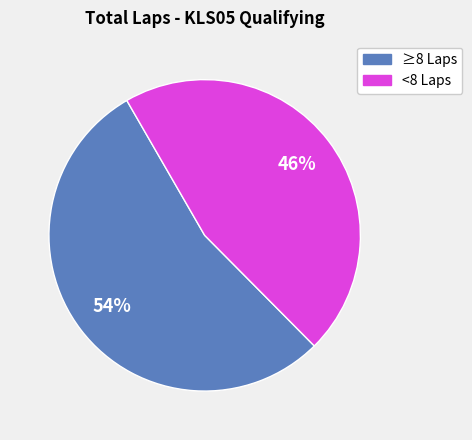

Is there any slice that represents more than half of the pie?

Yes